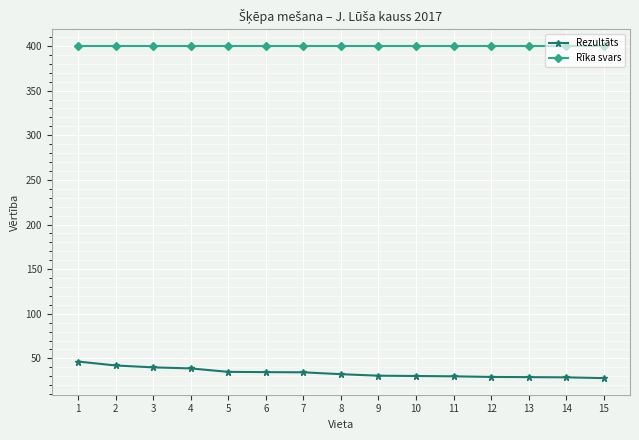

True or false: Rezultāts and Rīka svars cross at least once.

False